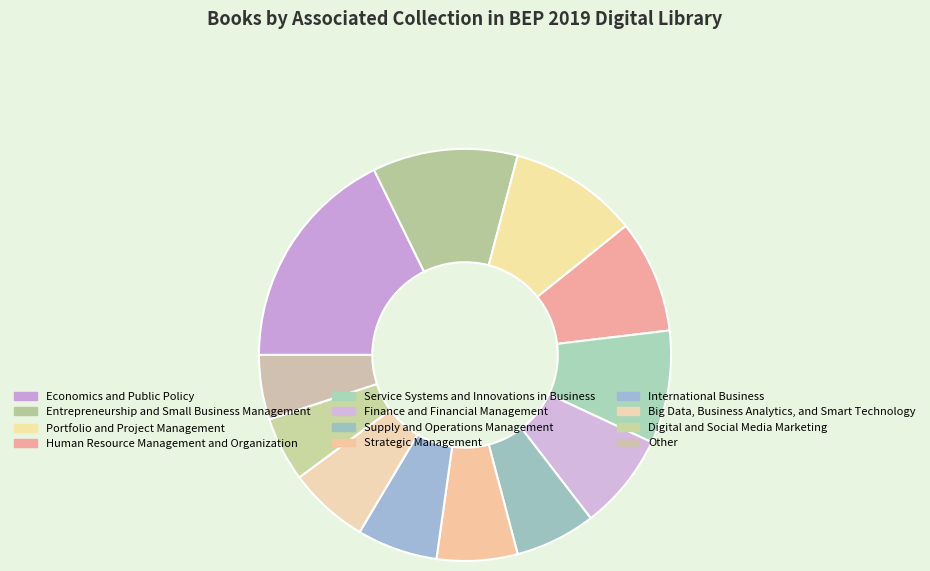

Combined, what portion of the pie is International Business and Strategic Management?

12.7%